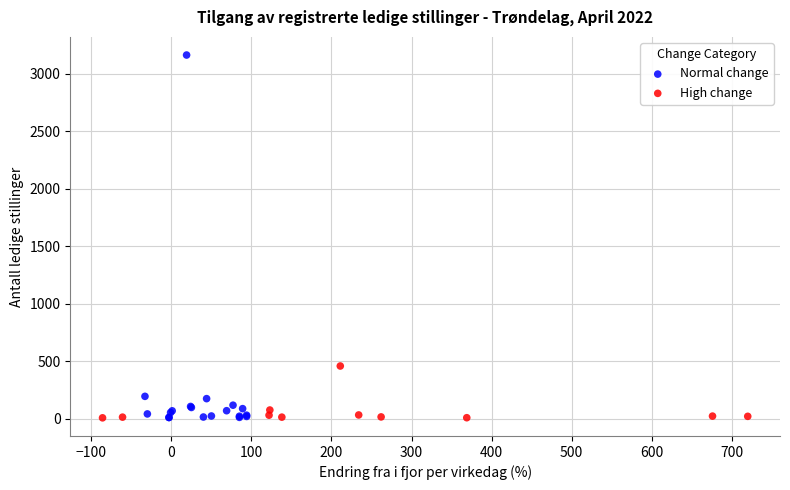

Which series has the largest Y range (max minus min)?

Normal change